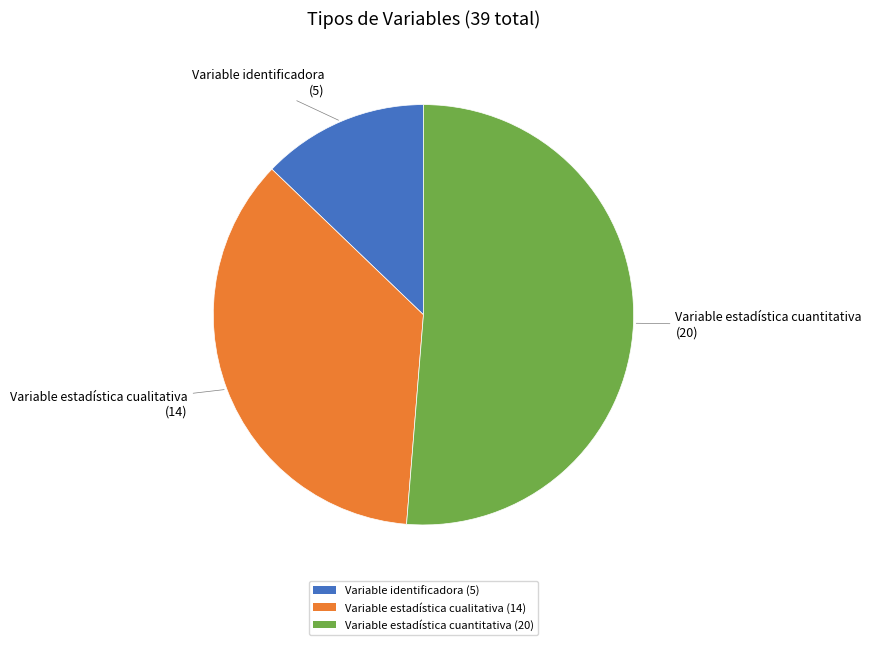

Is there any slice that represents more than half of the pie?

Yes